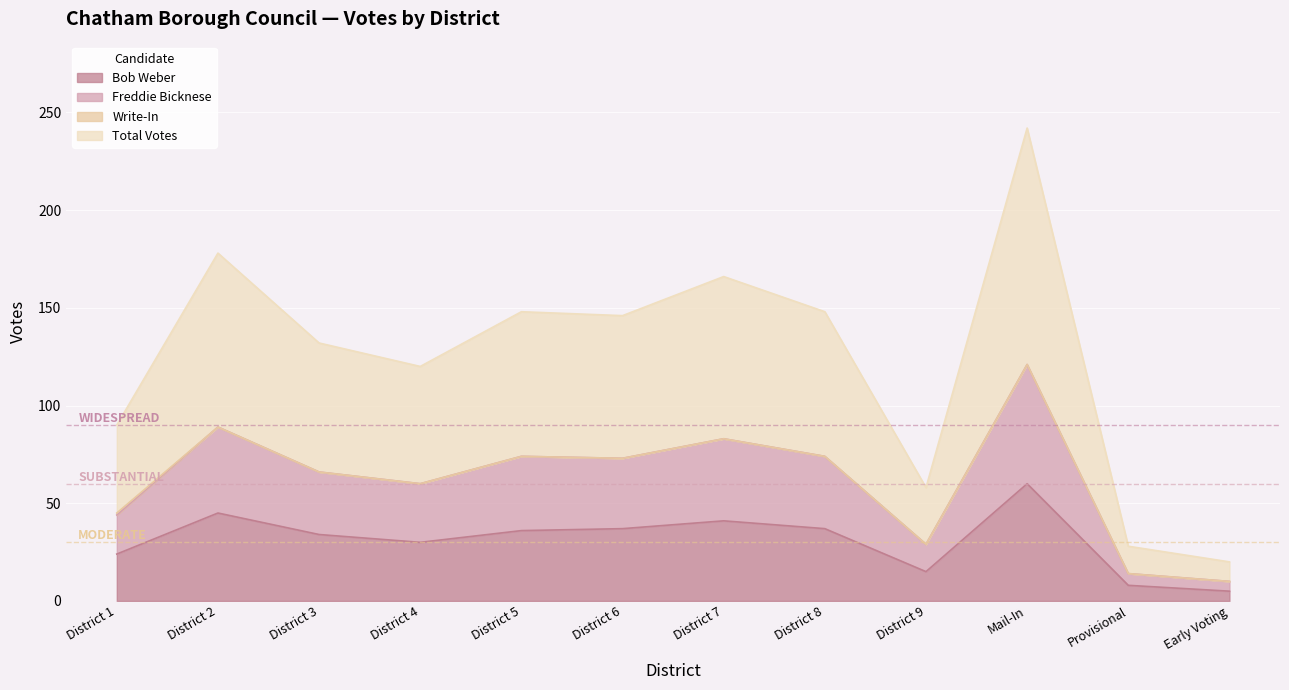

True or false: Freddie Bicknese and Total Votes intersect in this chart.

False